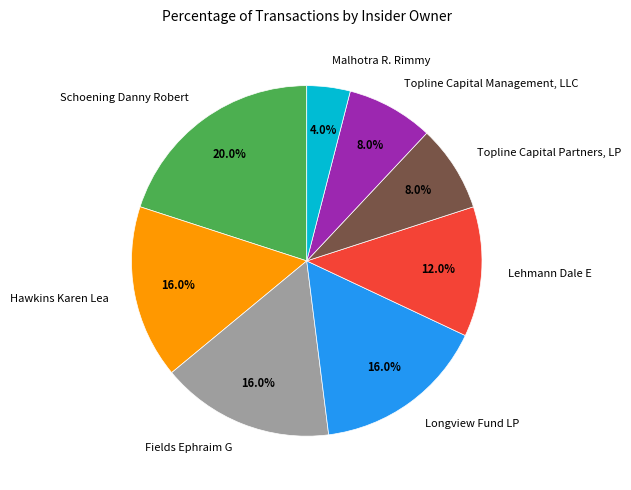

Do Hawkins Karen Lea and Fields Ephraim G together represent more than half of the pie?

No